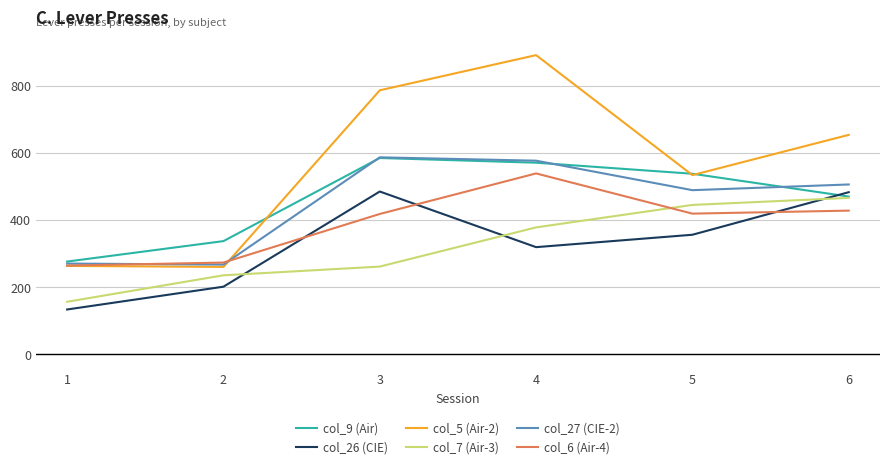

What is the average value of the col_7 (Air-3) series?

324